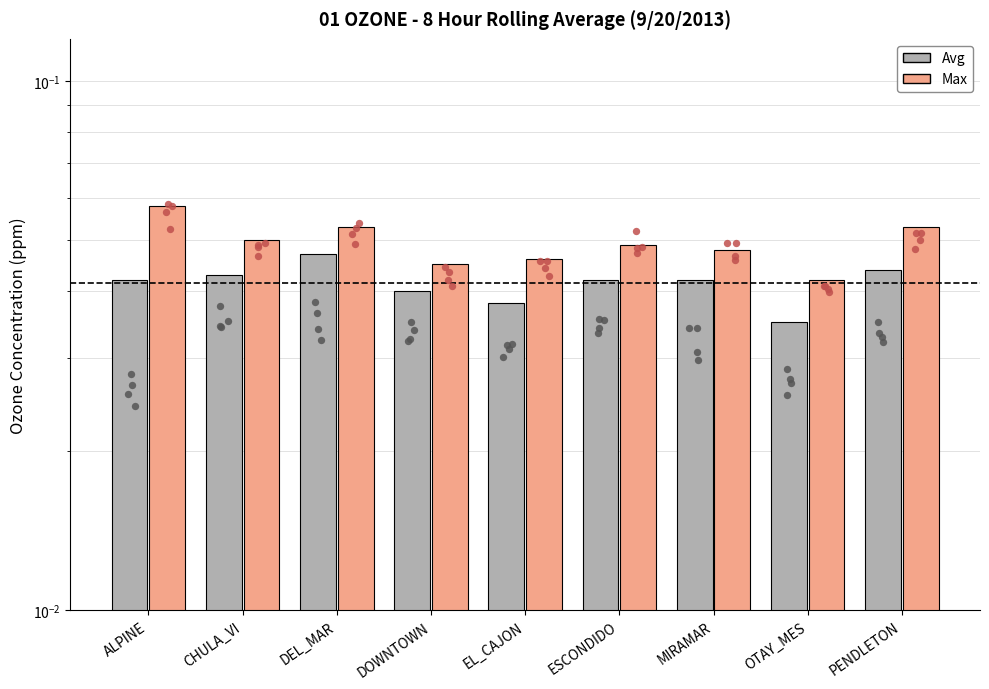

What are all the series names shown in the legend?

Avg, Max